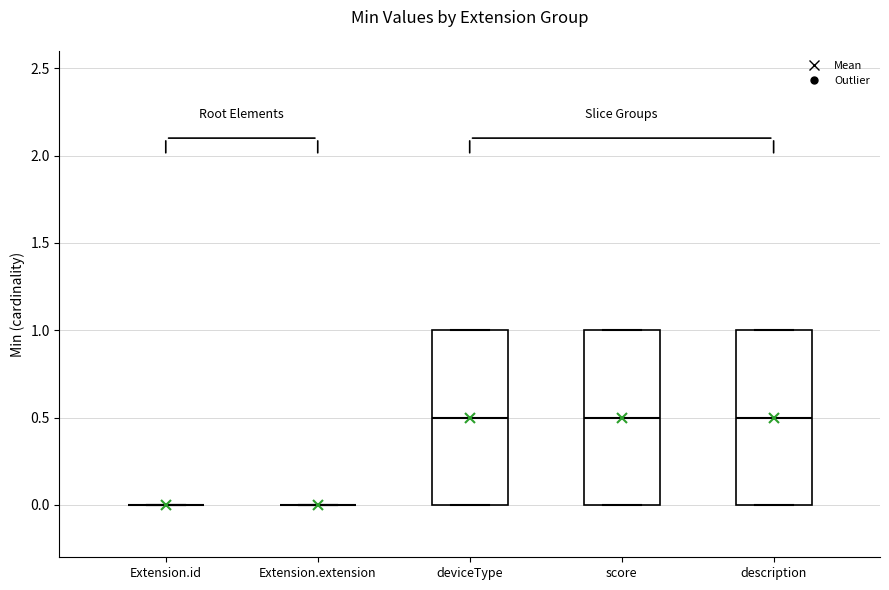

Where is the upper edge of the box for deviceType on the y-axis? The values are not printed on the chart, so give them approximately, as read against the axis.

1.0